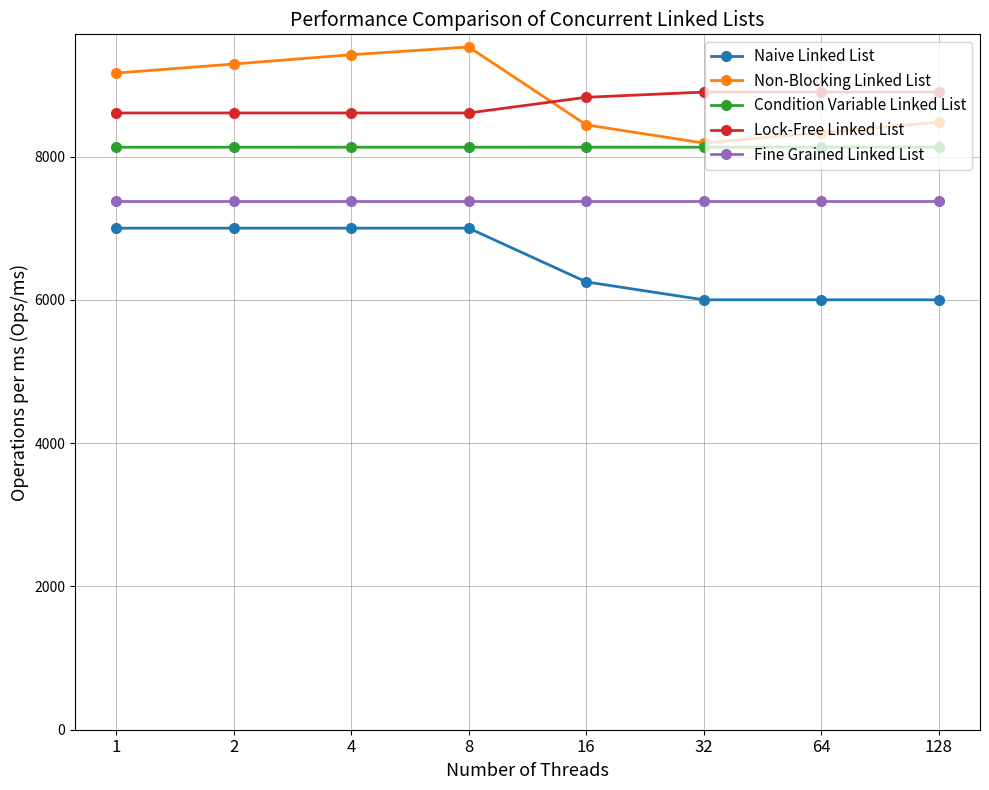

What is the difference between the second highest and minimum values in the Condition Variable Linked List series?

0.7